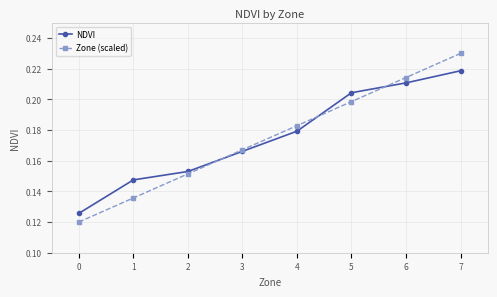

Is it true that Zone (scaled) equals 0.2 at 6?

True